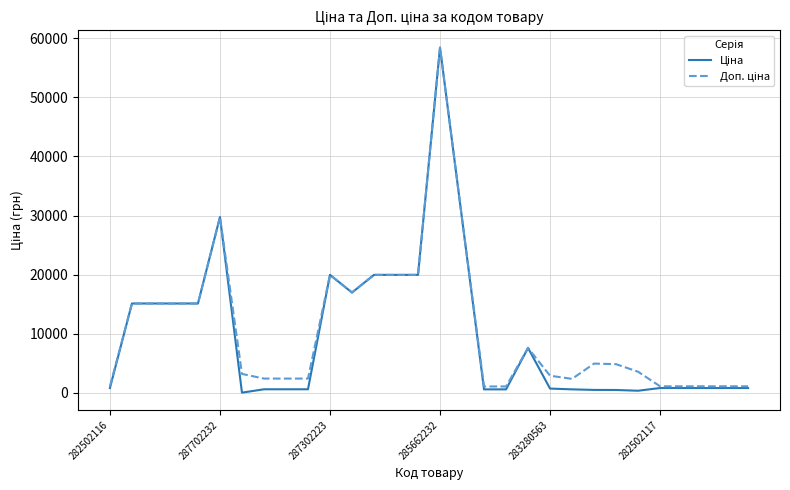

True or false: Доп. ціна and Ціна intersect in this chart.

False